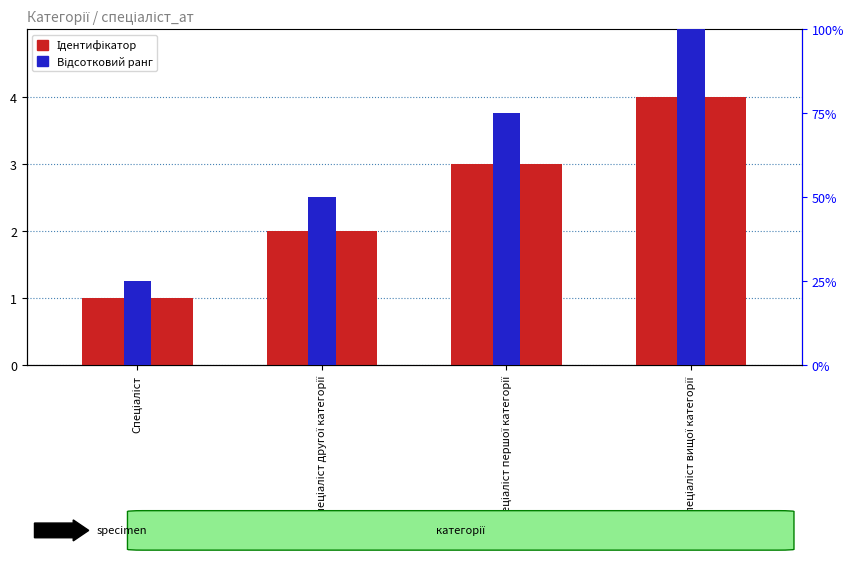

At how many categories does at least one series exceed 81?

1